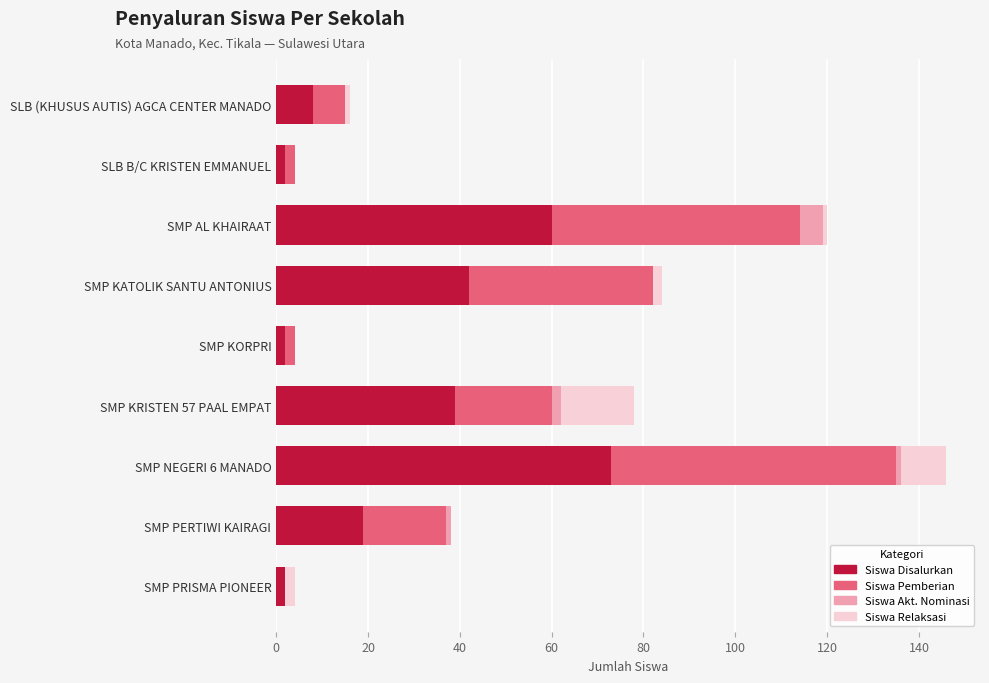

True or false: Siswa Disalurkan has a value of 92 at SMP AL KHAIRAAT.

False